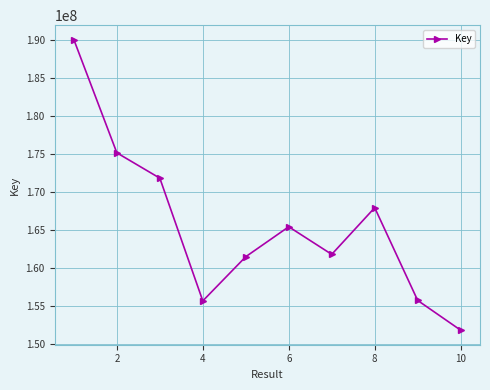

What is the value of the 2nd point from the left?

175195237